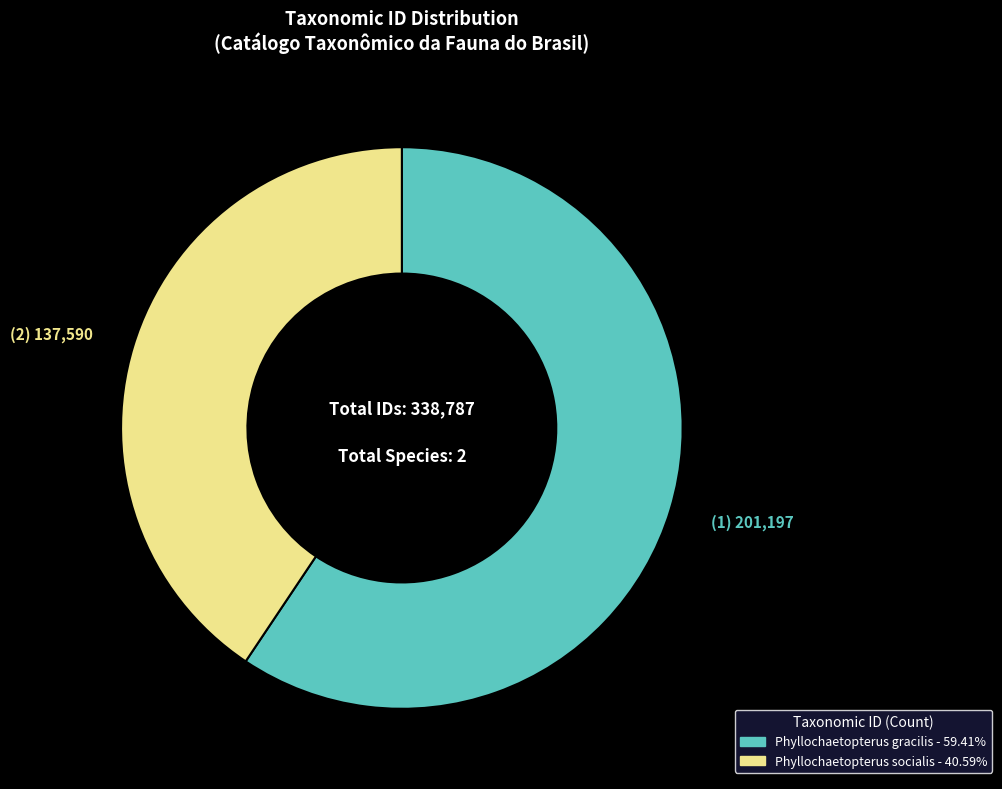

Is there a majority slice in this chart?

Yes